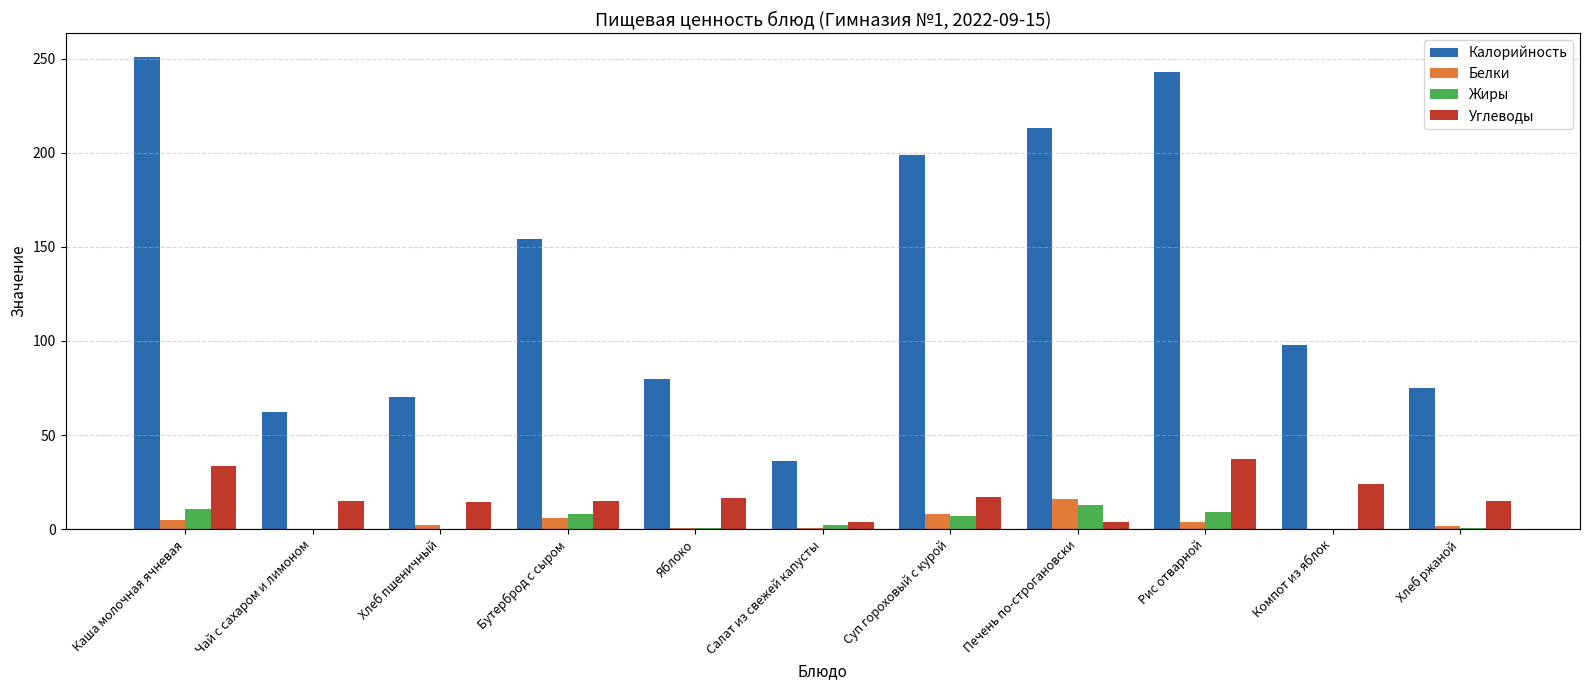

Is it true that Калорийность equals 132.1 at Хлеб ржаной?

False